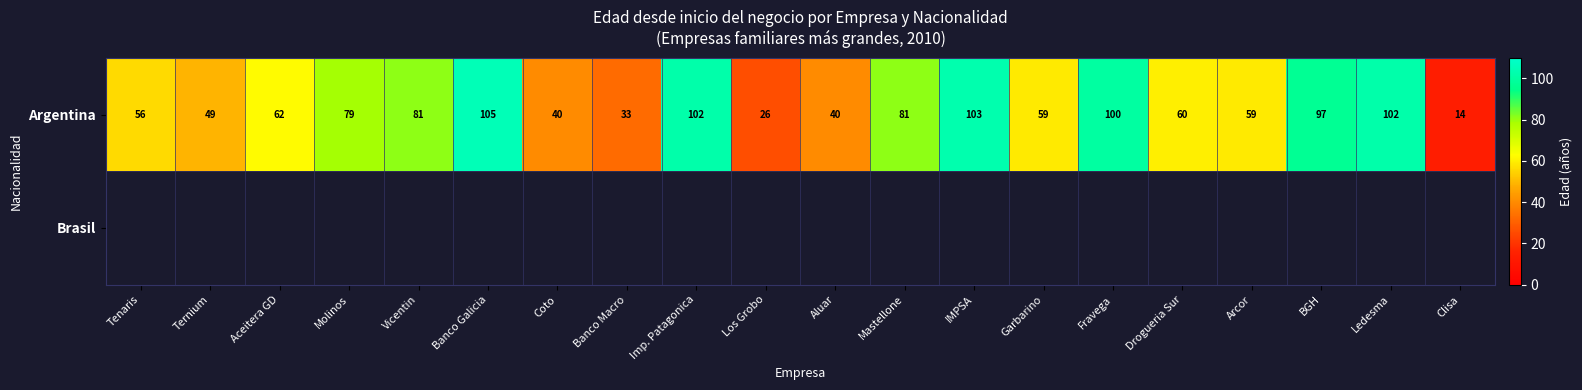

What is the highest value of the Argentina series?

105